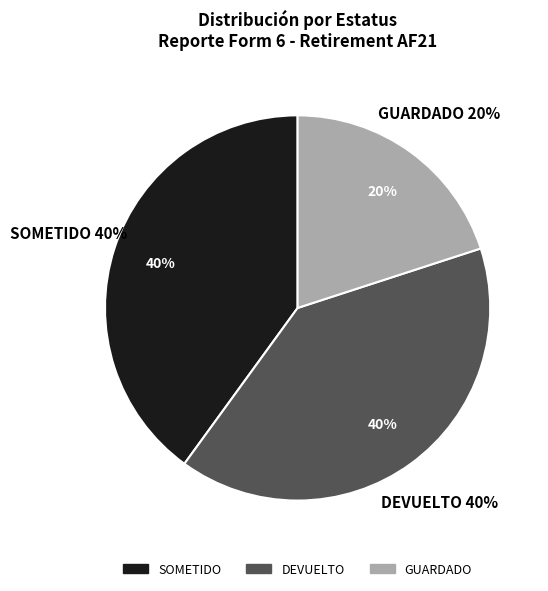

Does GUARDADO account for over 50% of the chart?

No